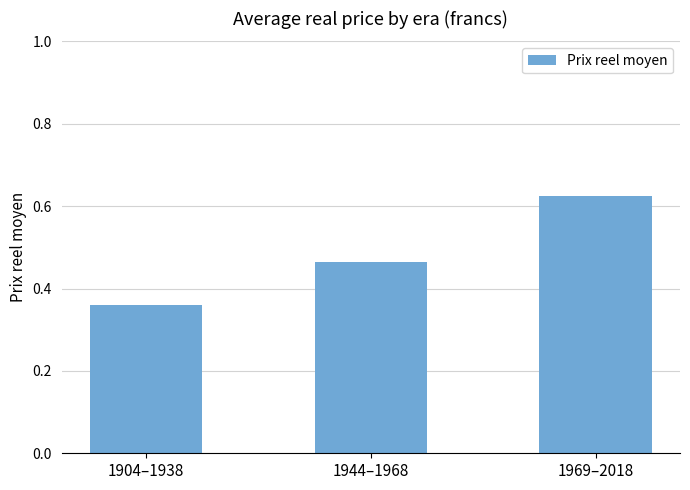

Count the values in the range 0 to 1.

3